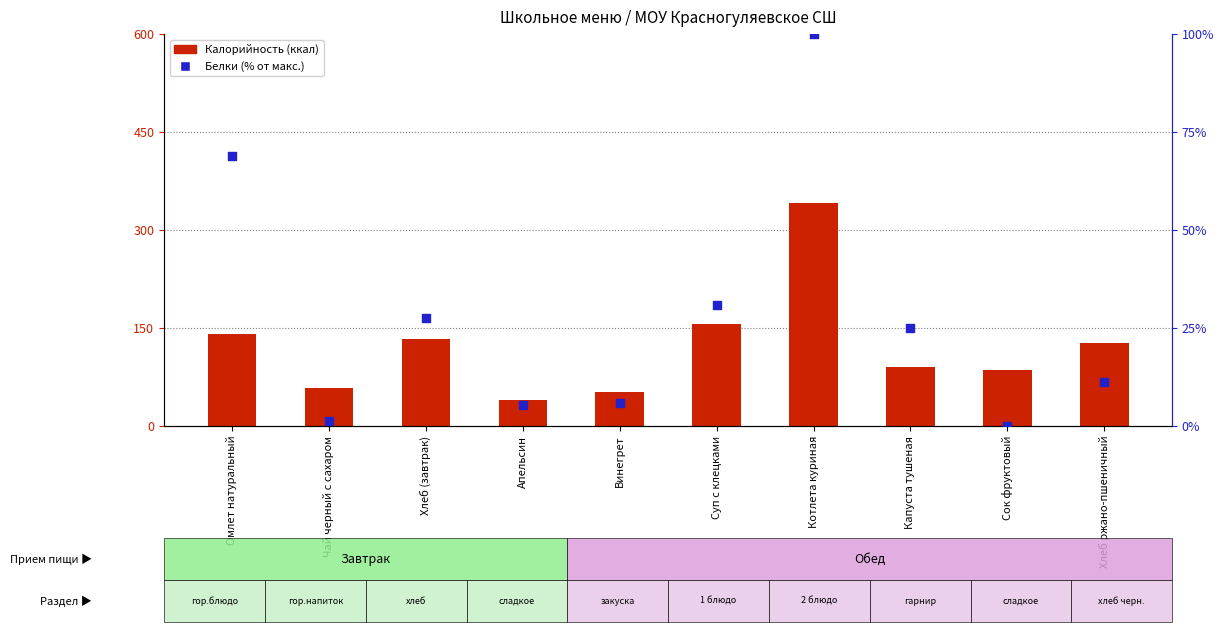

At which category is the sum across all series the highest?

Котлета куриная